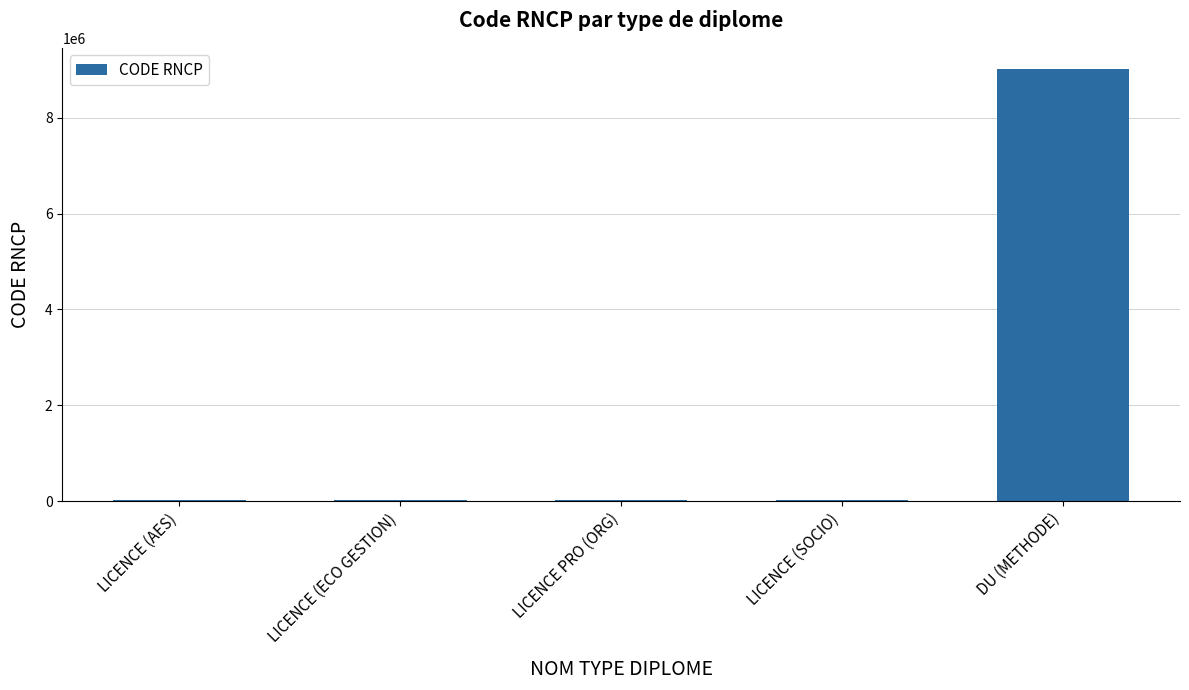

Where is the data nearest to the value 4517779?

LICENCE PRO (ORG)